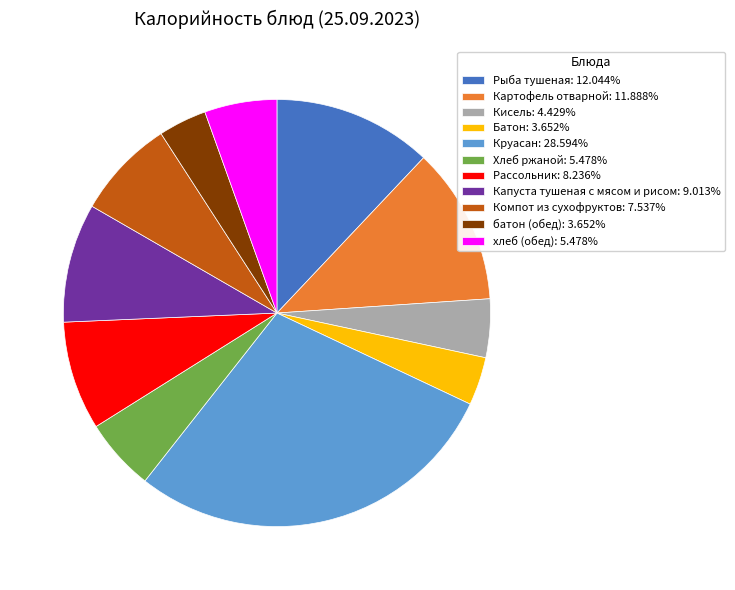

Is there a majority slice in this chart?

No